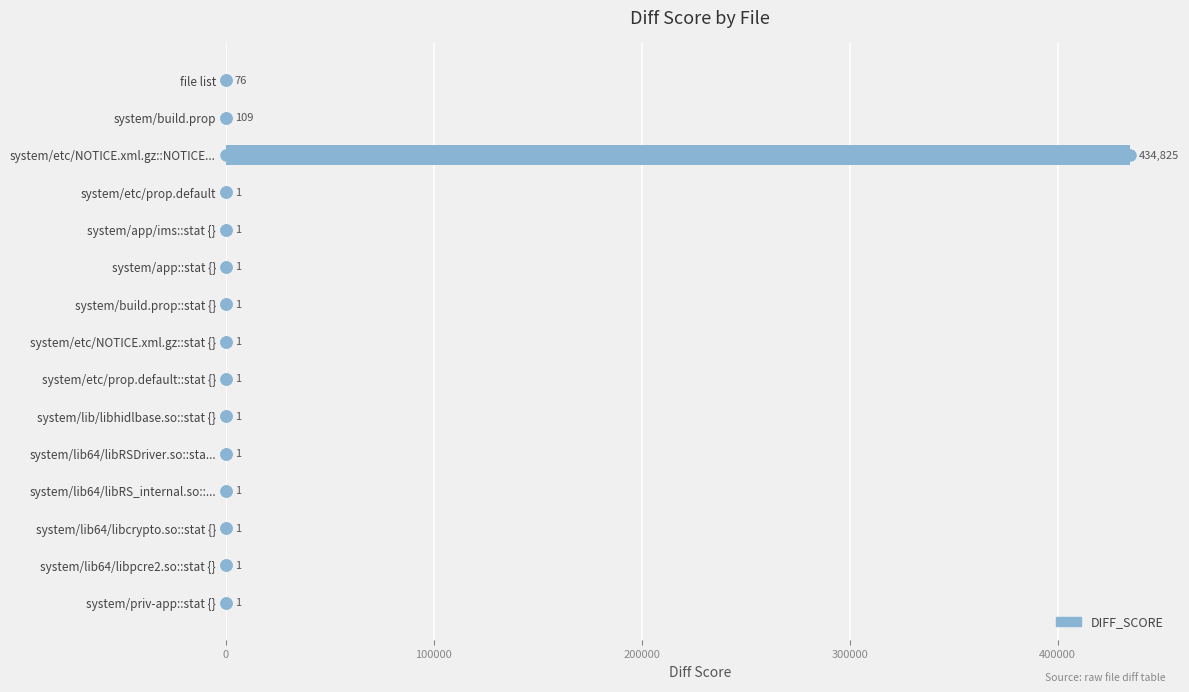

Reading bottom to top, extract all data points from this chart.

system/priv-app::stat {}=1	system/lib64/libpcre2.so::stat {}=1	system/lib64/libcrypto.so::stat {}=1	system/lib64/libRS_internal.so::...=1	system/lib64/libRSDriver.so::sta...=1	system/lib/libhidlbase.so::stat {}=1	system/etc/prop.default::stat {}=1	system/etc/NOTICE.xml.gz::stat {}=1	system/build.prop::stat {}=1	system/app::stat {}=1	system/app/ims::stat {}=1	system/etc/prop.default=1	system/etc/NOTICE.xml.gz::NOTICE...=434825	system/build.prop=109	file list=76